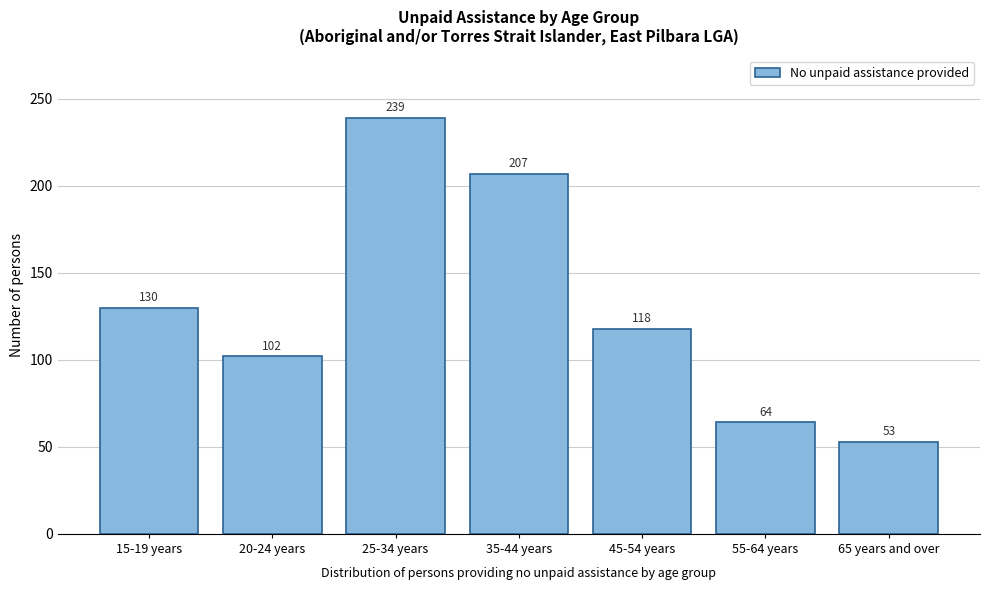

Reading left to right, what are all the values shown in this chart?

130	102	239	207	118	64	53